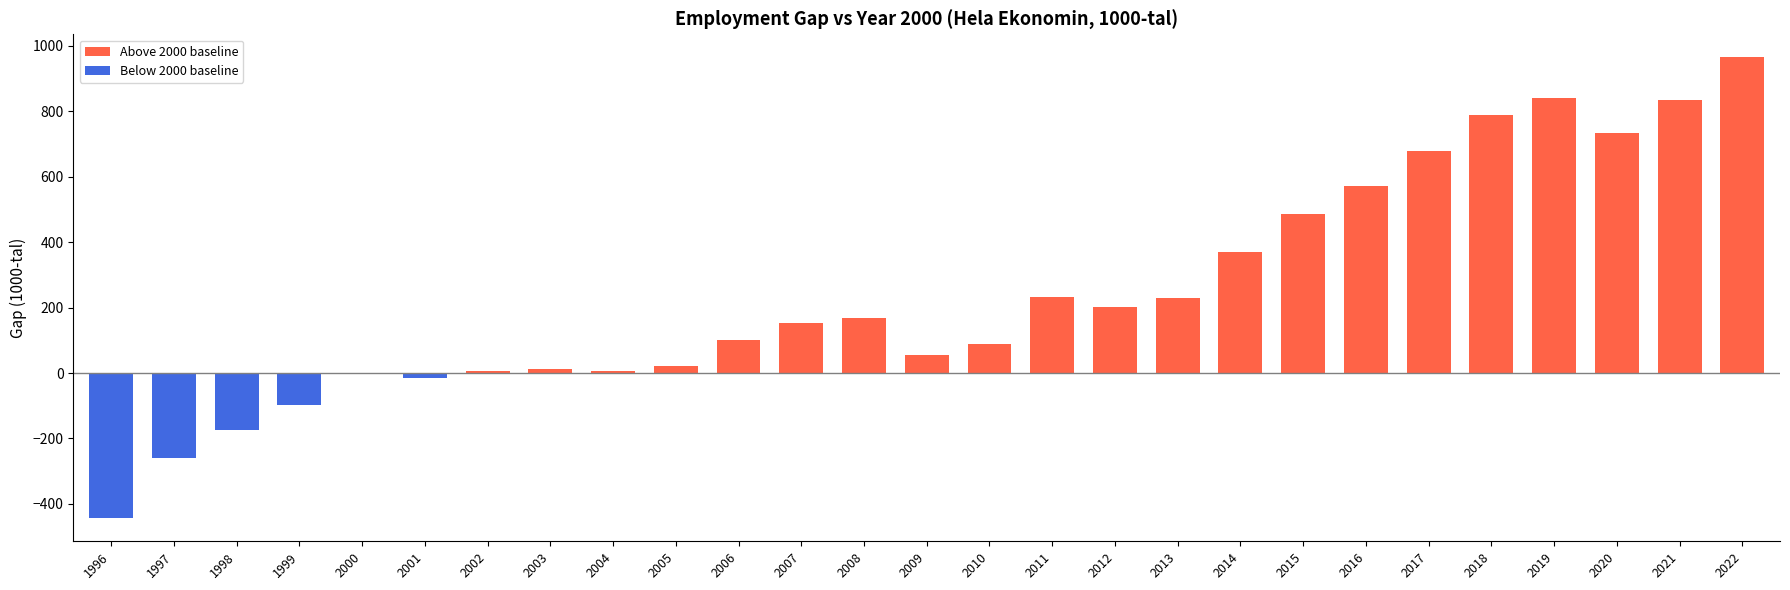

How many categories are shown in the chart?

27